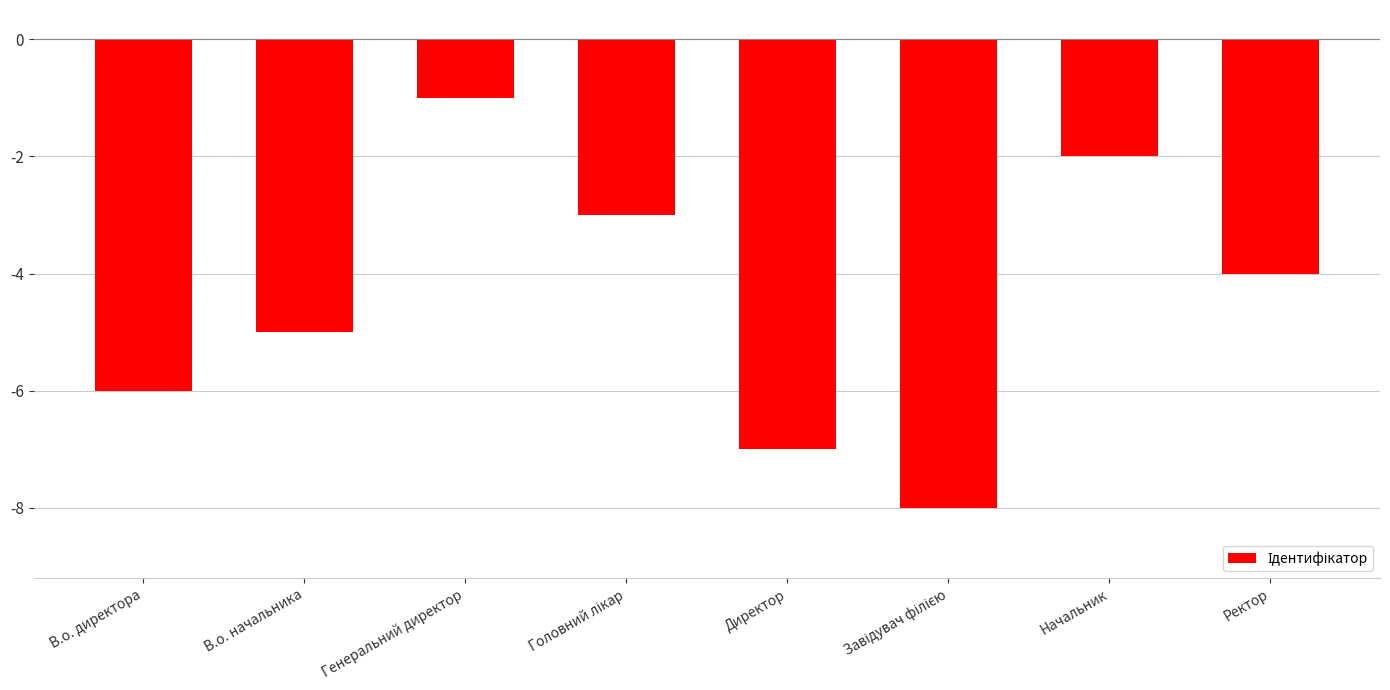

What is the sum of the values at В.о. директора and Директор?

-13